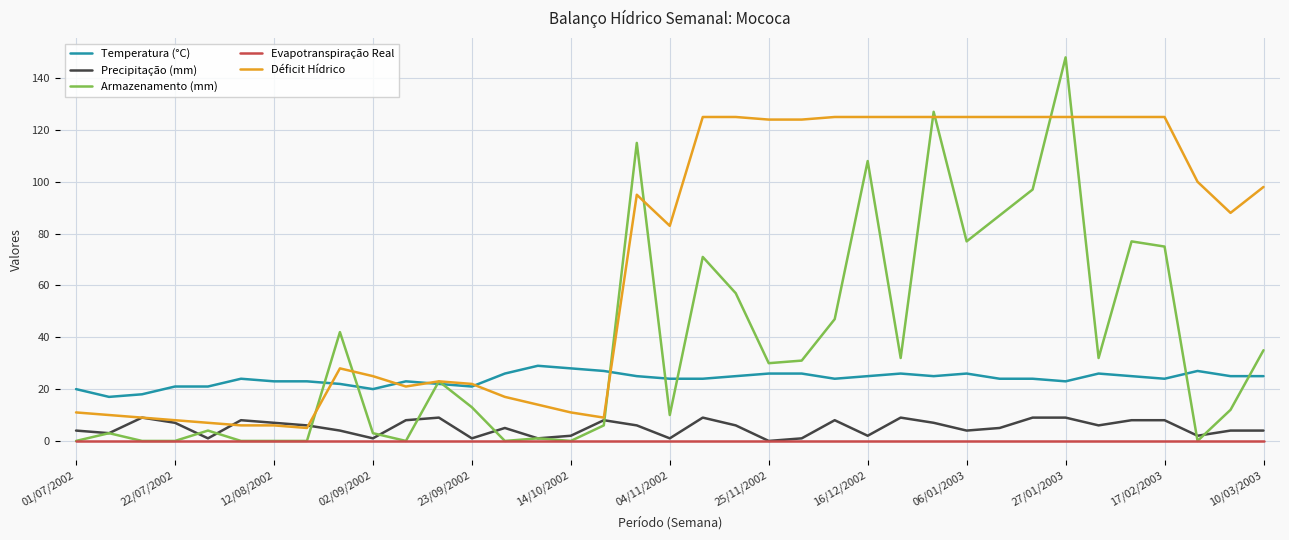

Which series has the largest range (max minus min)?

Armazenamento (mm)